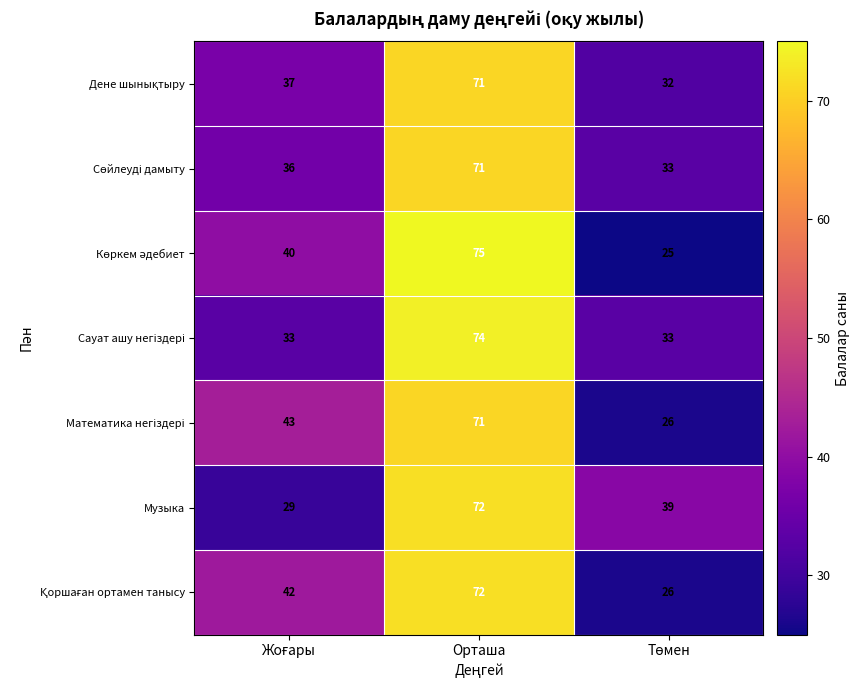

At how many categories does at least one series exceed 48?

1